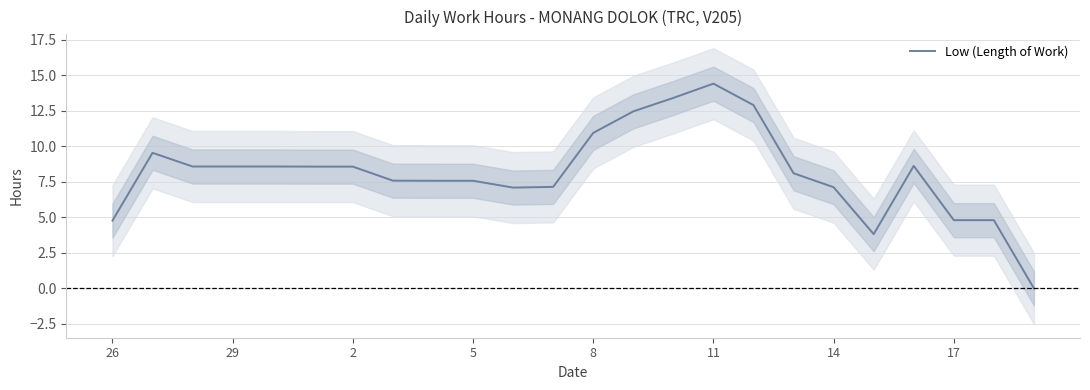

What is the average value?

8.1